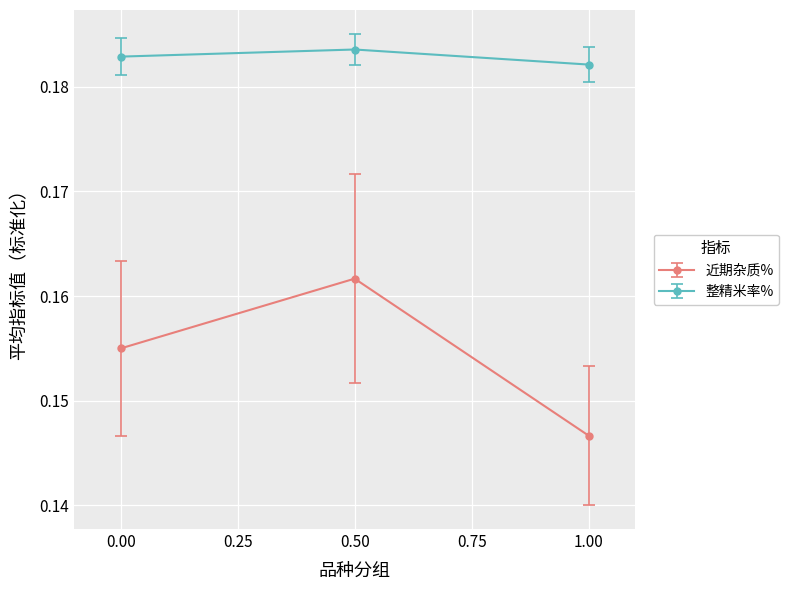

The 近期杂质% series shows 0.1 at 0.50. True or false?

False